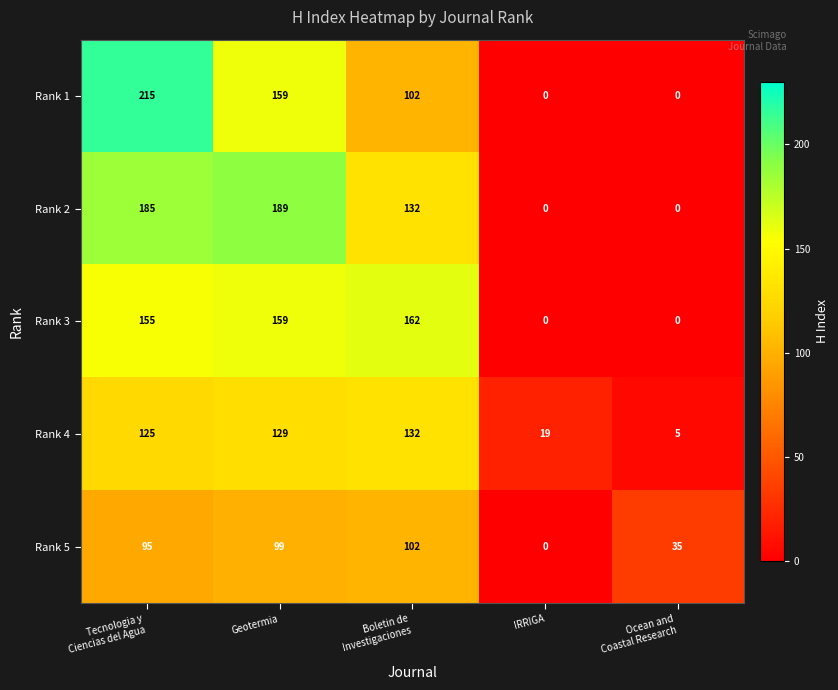

At which category is the sum across all series the highest?

Tecnologia y
Ciencias del Agua